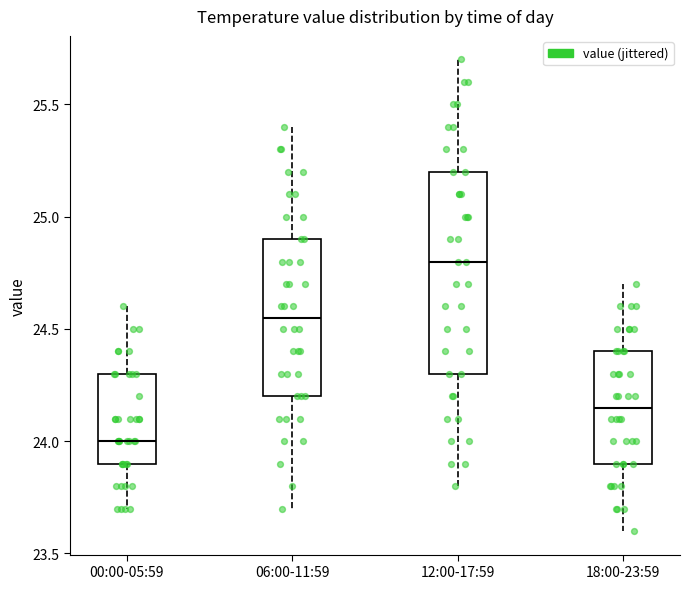

Which box's median line is the highest?

12:00-17:59